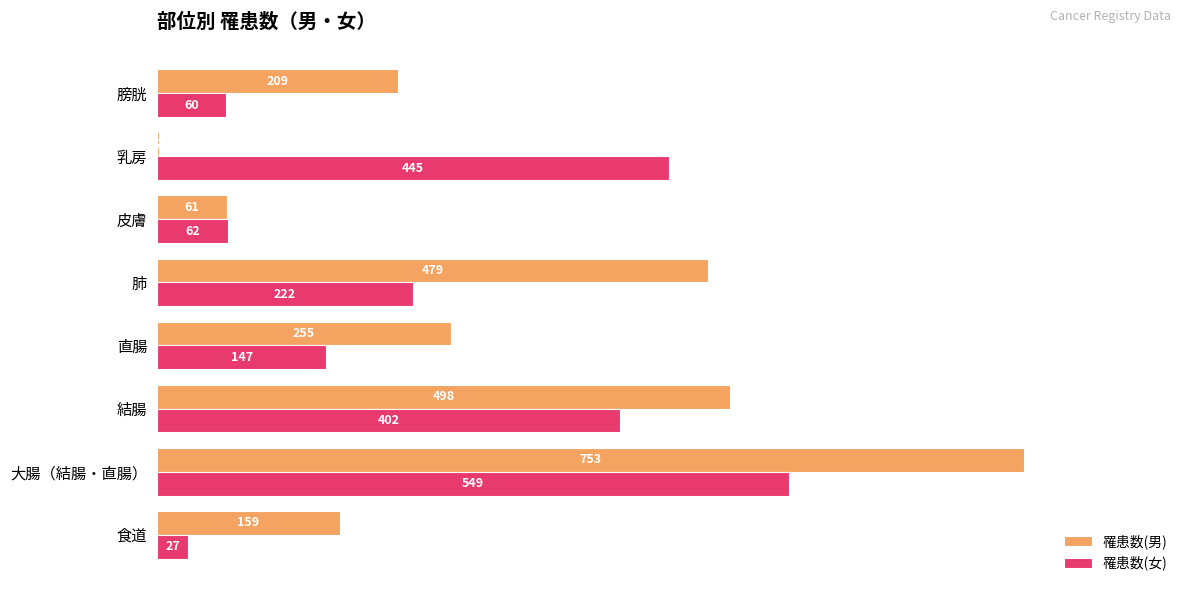

What is the total value across all series at 大腸（結腸・直腸）?

1302